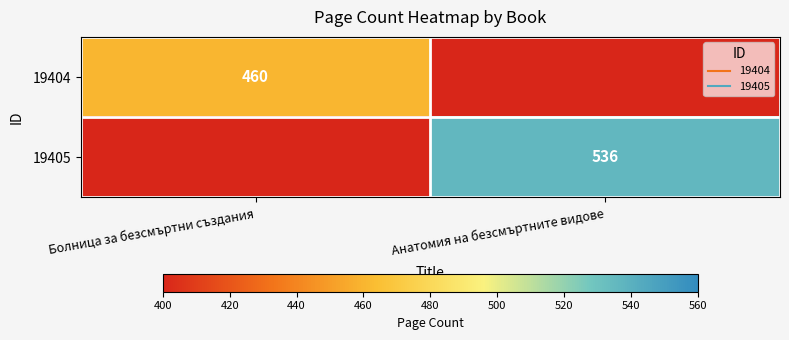

How many values in 19404 are above zero?

1